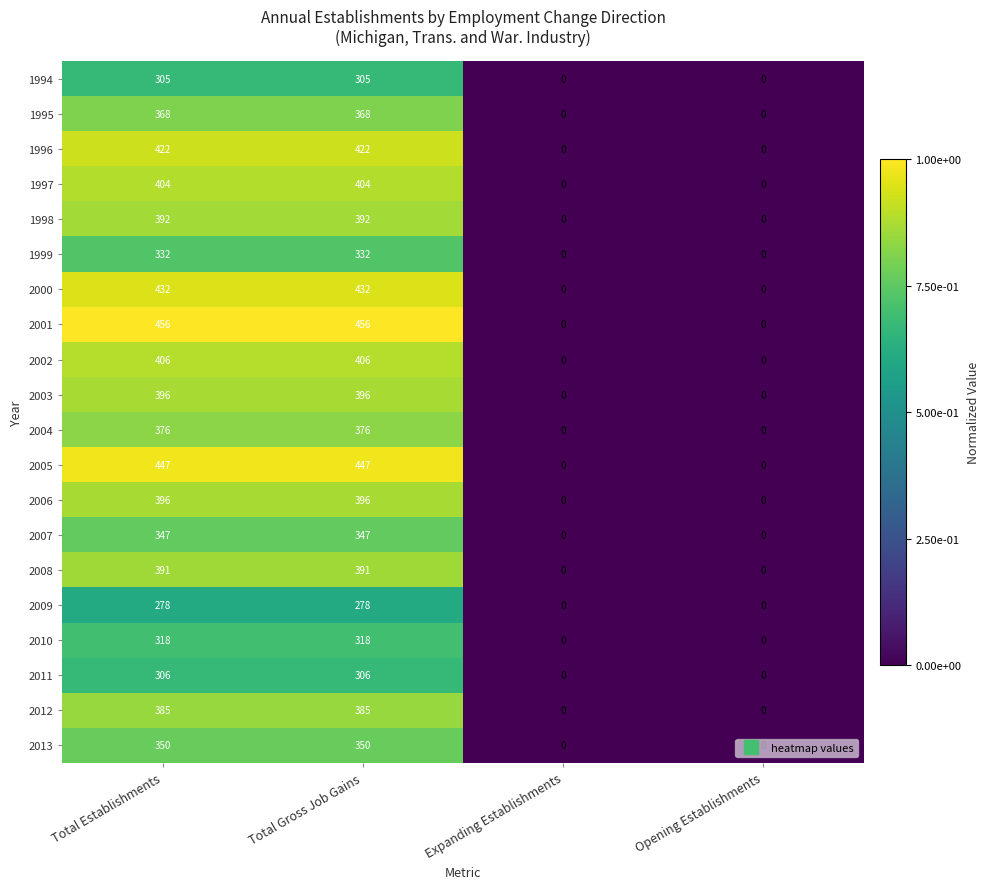

Is the value of 2011 at Total Establishments greater than the value of 2004 at Total Gross Job Gains?

No